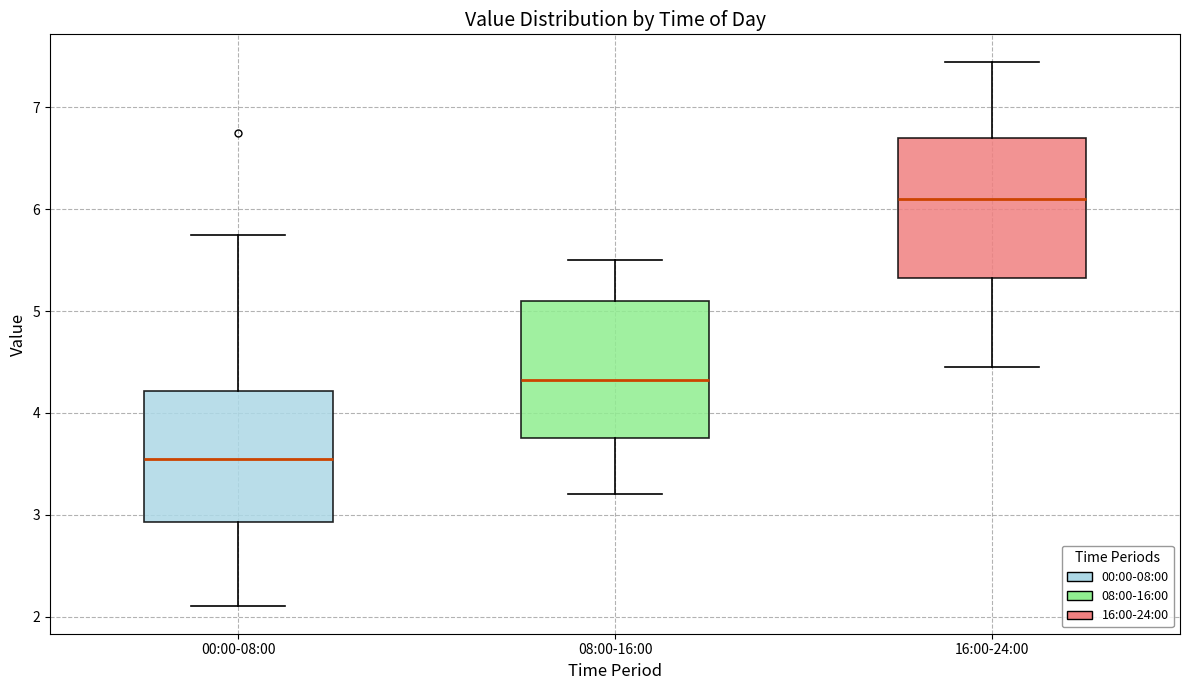

Reading left to right, transcribe this box plot: for each box, give where its median line is, the range the box spans, and where its two whiskers end, as read against the y-axis. The values are not printed on the chart, so give them approximately, as read against the axis.

00:00-08:00: median 3.6, box 2.9 to 4.2, whiskers 2.1 to 5.8
08:00-16:00: median 4.3, box 3.8 to 5.1, whiskers 3.2 to 5.5
16:00-24:00: median 6.1, box 5.3 to 6.7, whiskers 4.5 to 7.5